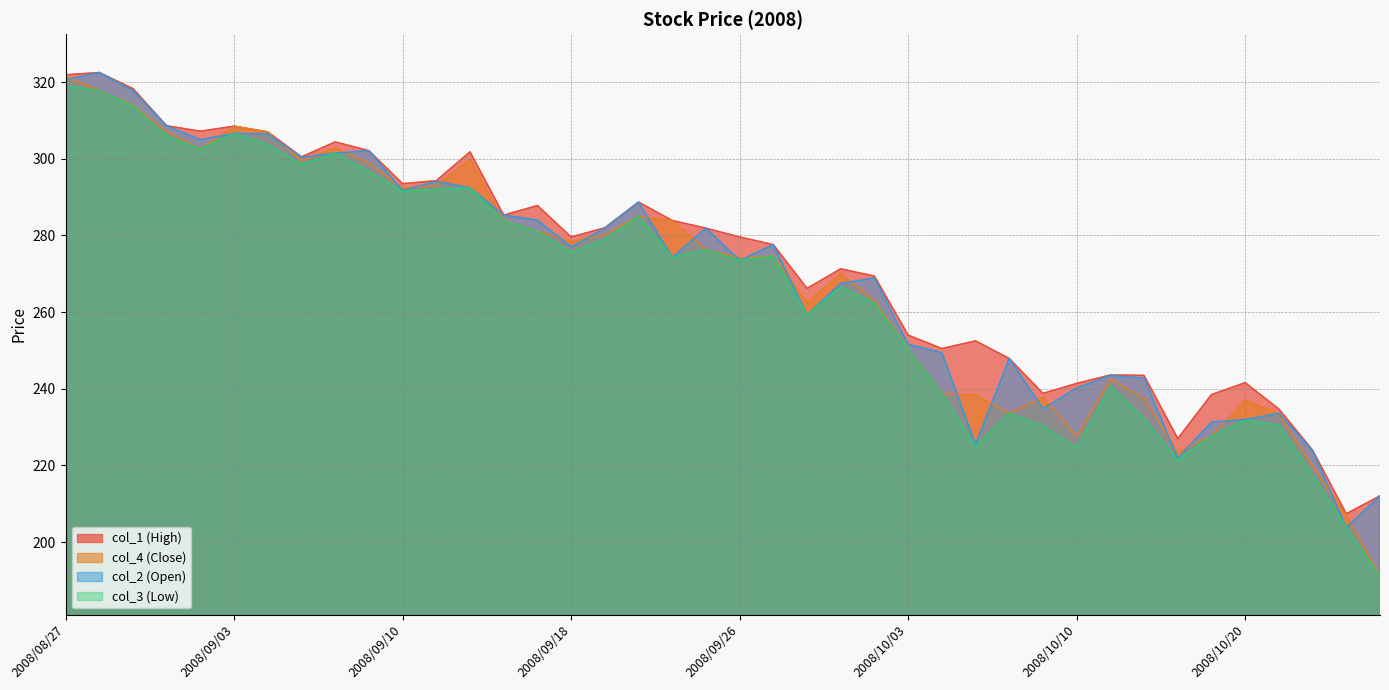

What is the maximum value for col_1 (High)?

322.5